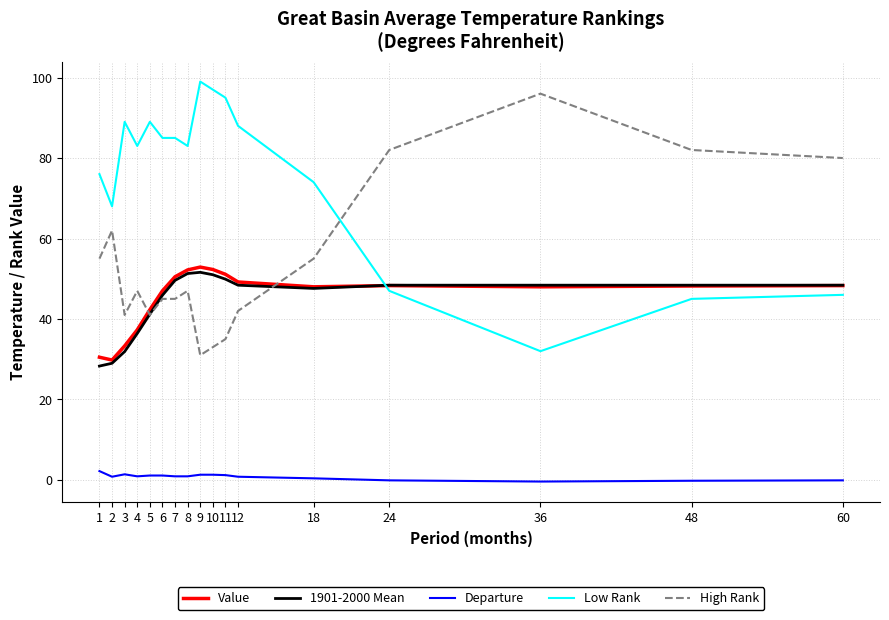

The Departure series shows 1.4 at 3. True or false?

True